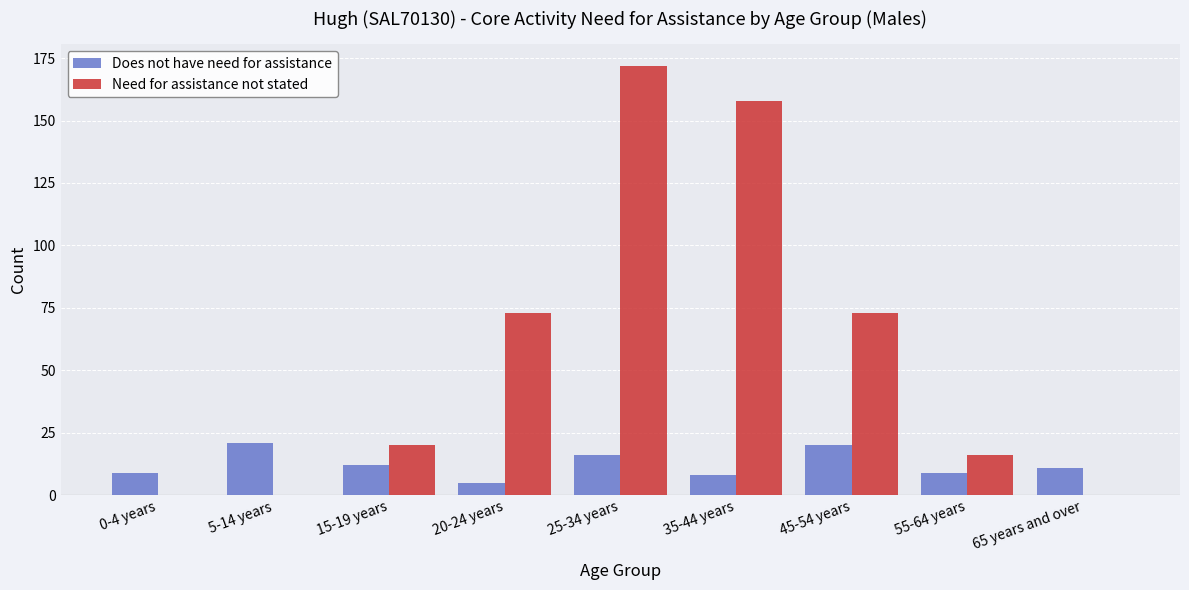

Is it true that Does not have need for assistance equals 21 at 5-14 years?

True